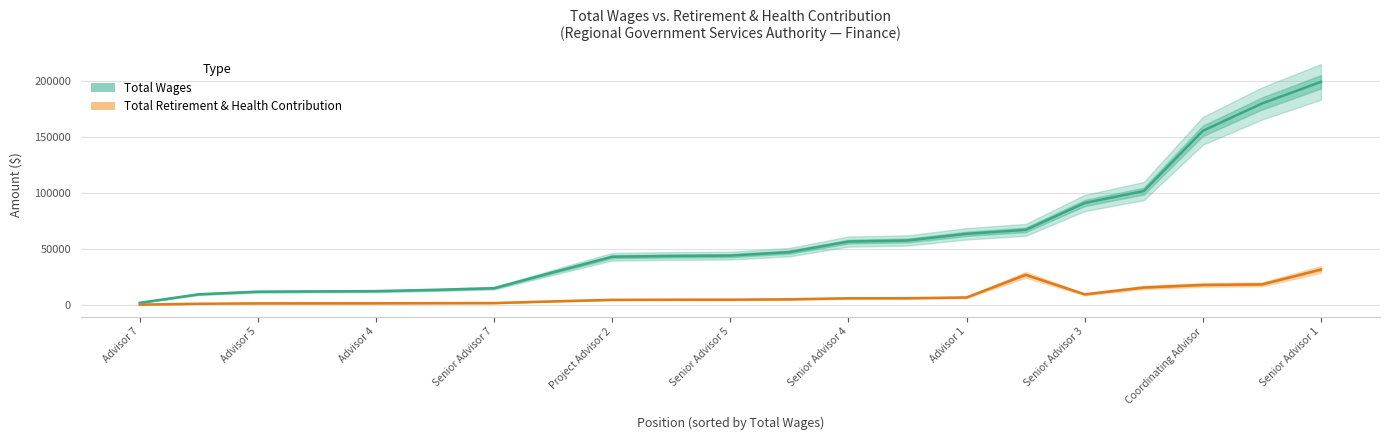

Is the value of Total Retirement & Health Contribution at Senior Advisor 7 greater than the value of Total Wages at Senior Advisor 3?

No